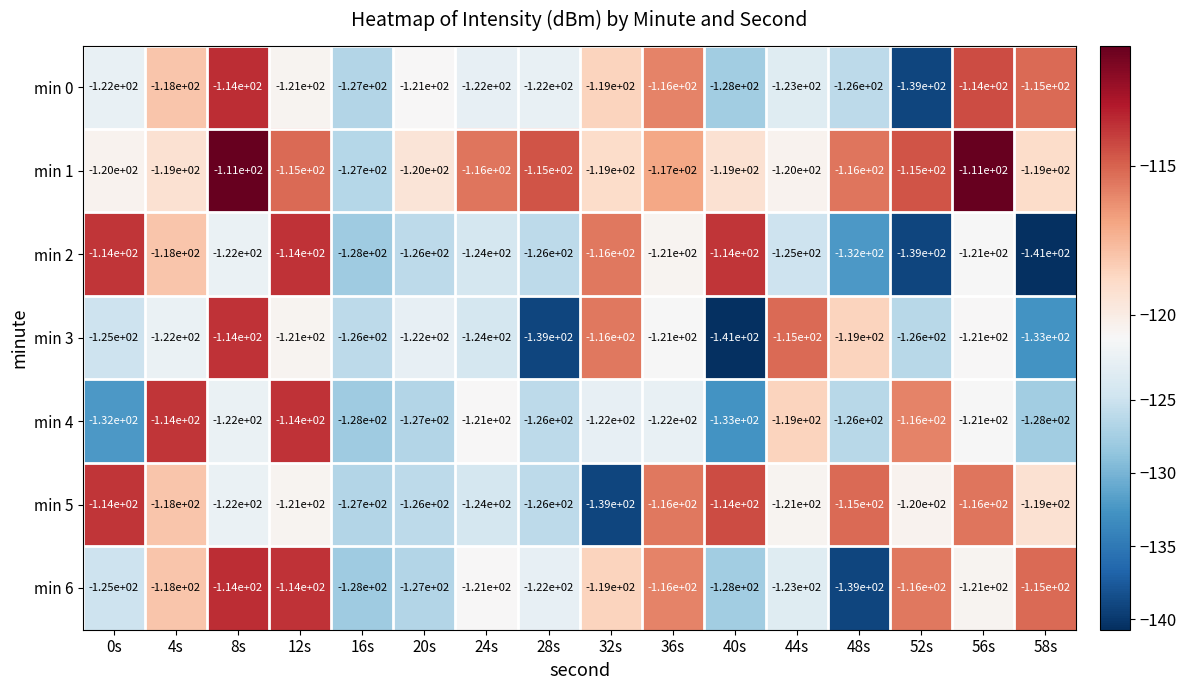

The min 0 series shows -46 at 28s. True or false?

False